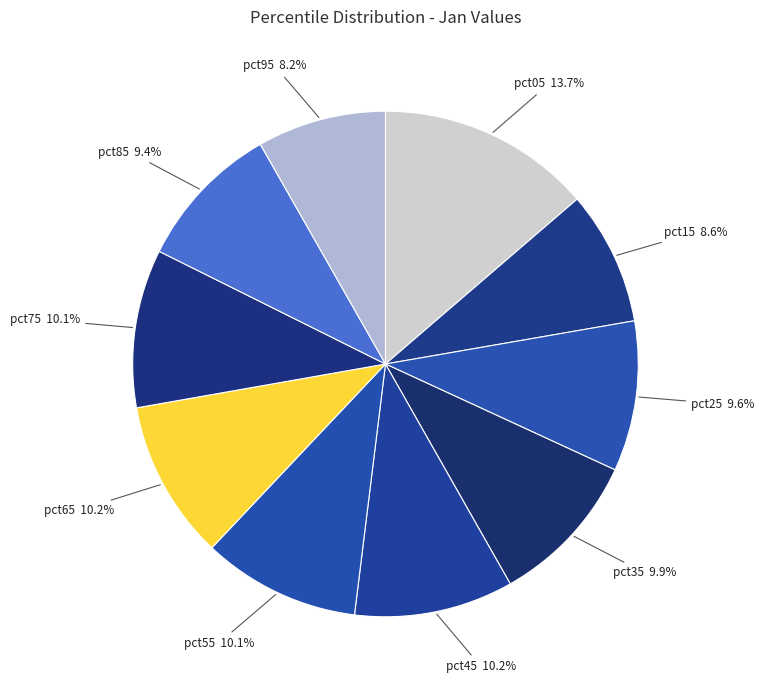

True or false: pct95 accounts for 20% of the total.

False